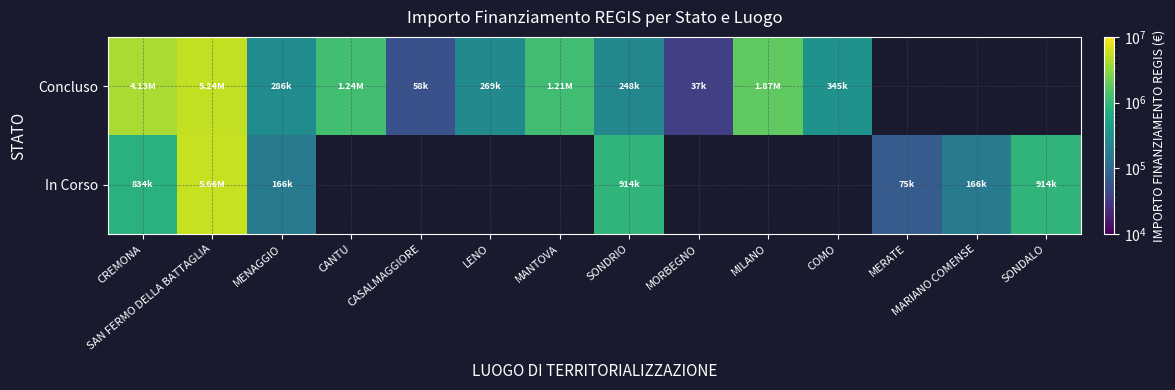

Rank the series at CANTU from highest to lowest value.

Concluso, In Corso